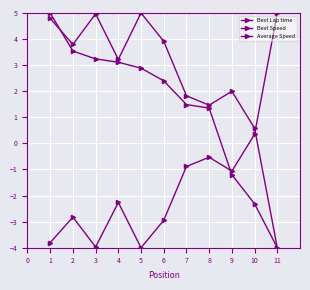

How many lines are shown in the chart?

3